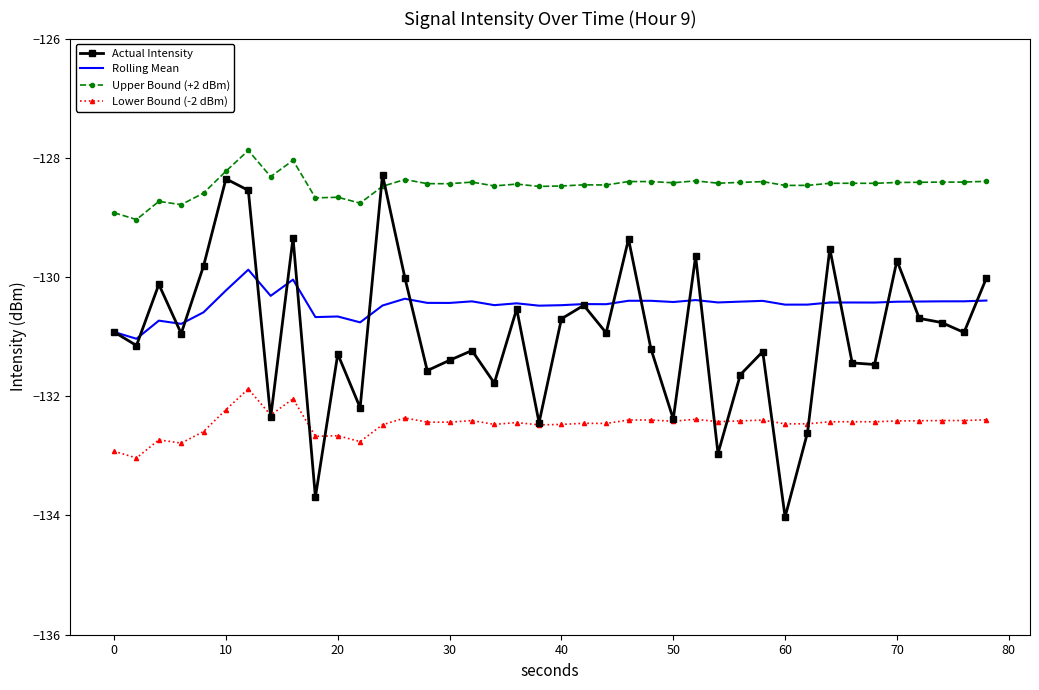

How many distinct data groups are displayed?

4